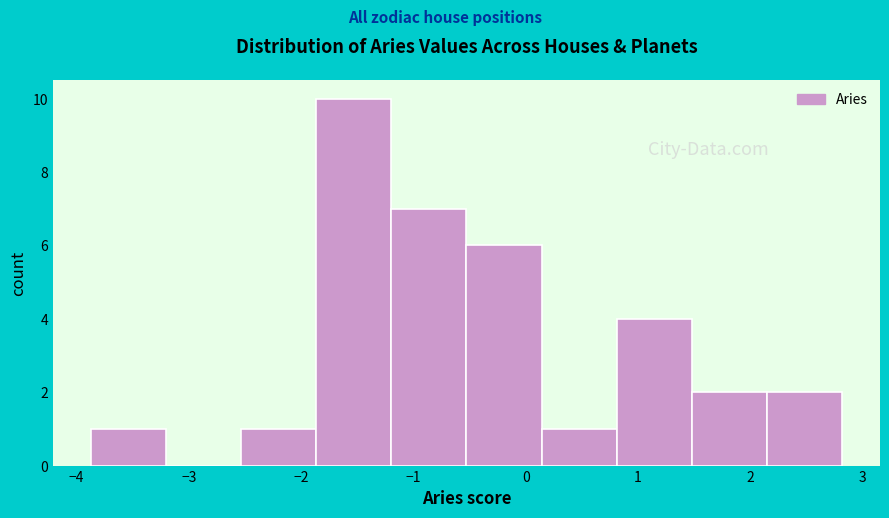

Reading left to right, list every bar in this chart as the range it spans on the x-axis followed by its height. Neither the bar edges nor the heights are printed on the chart, so give them approximately, as read against the axes.

-3.9 to -3.2: 1
-3.2 to -2.5: 0
-2.5 to -1.9: 1
-1.9 to -1.2: 10
-1.2 to -0.5: 7
-0.5 to 0.1: 6
0.1 to 0.8: 1
0.8 to 1.5: 4
1.5 to 2.2: 2
2.2 to 2.8: 2